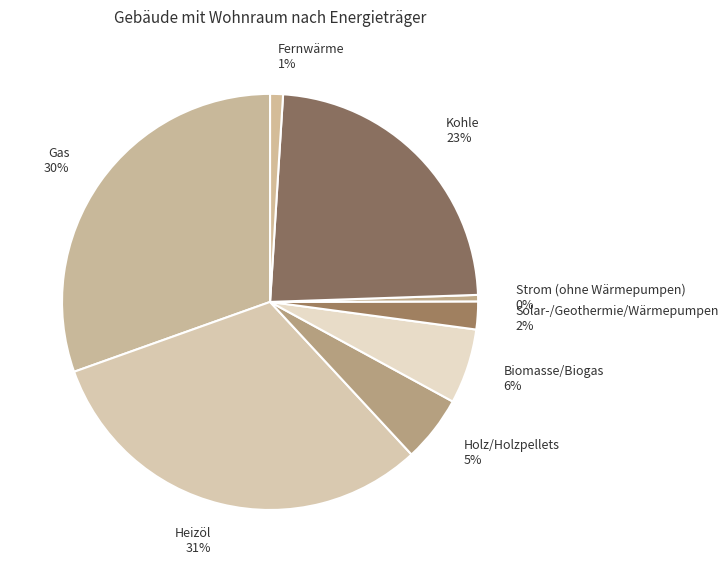

Is there any slice that represents more than half of the pie?

No